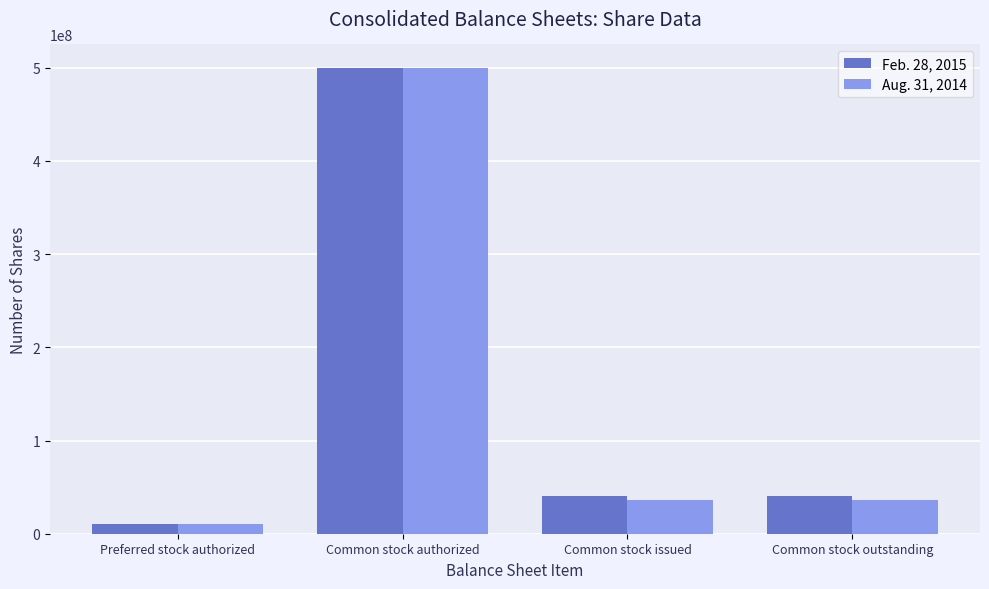

Is it true that Feb. 28, 2015 equals 40000000 at Common stock issued?

True